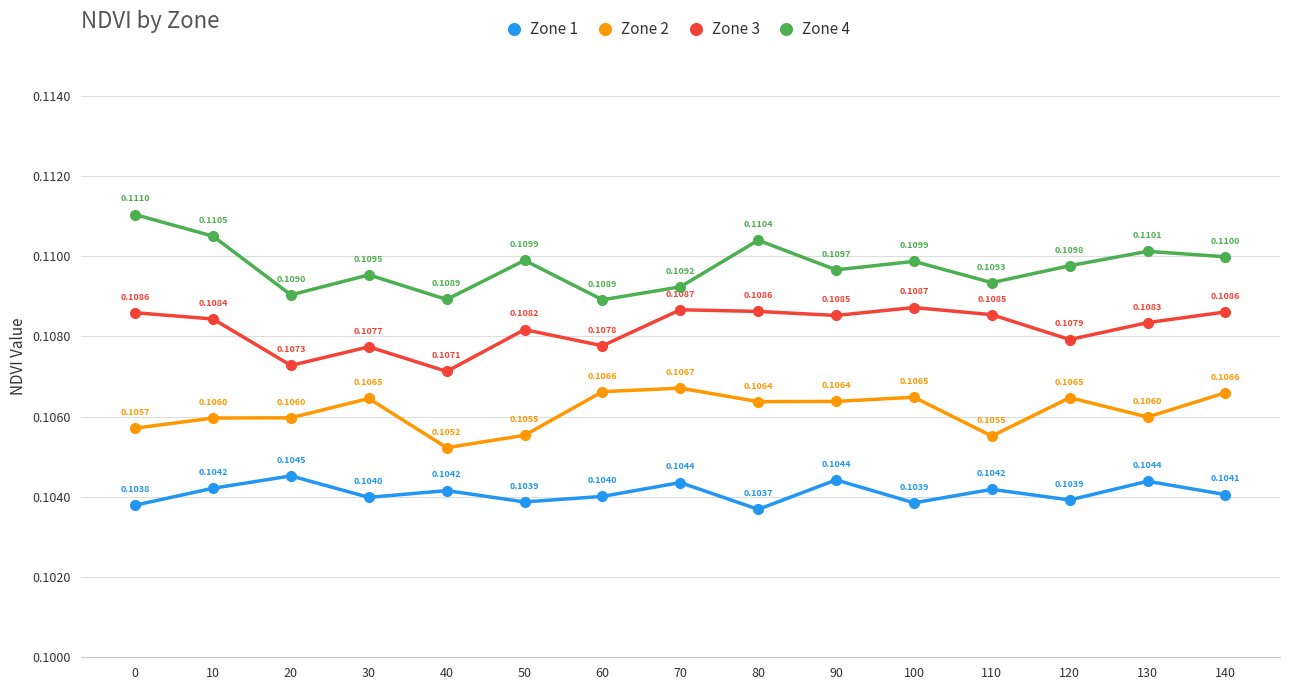

True or false: Zone 1 and Zone 4 cross at least once.

False